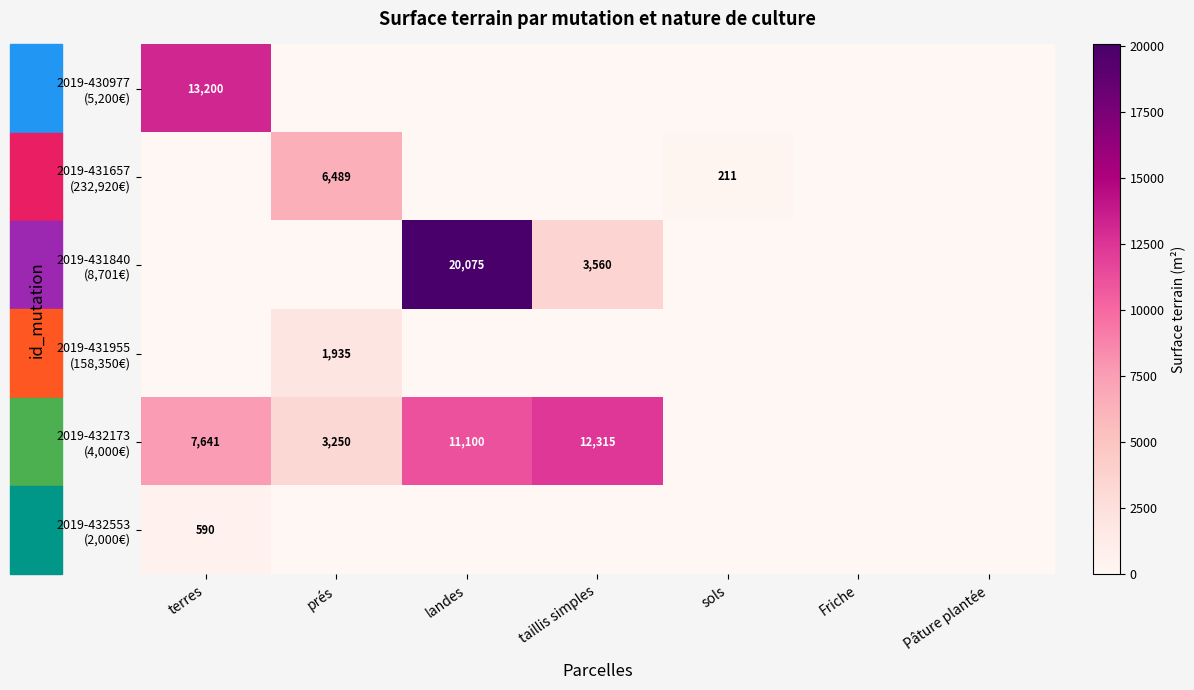

How many positive values does the 2019-432553 (2,000€) series have?

1